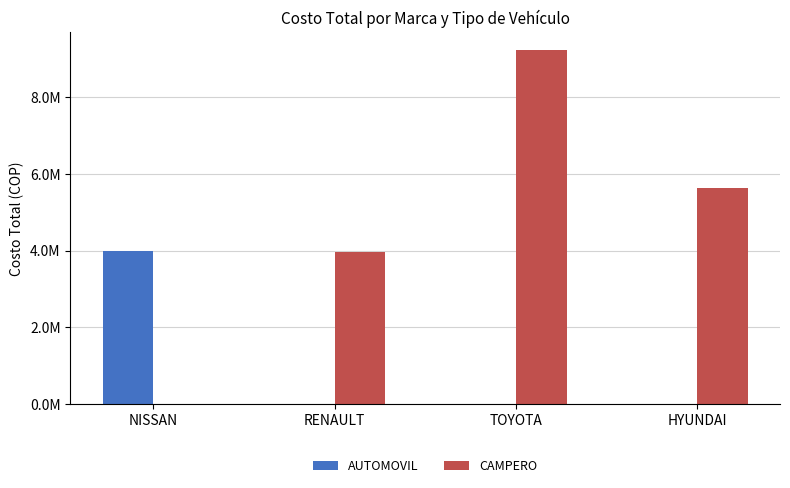

Which label corresponds to the largest value in the chart?

TOYOTA